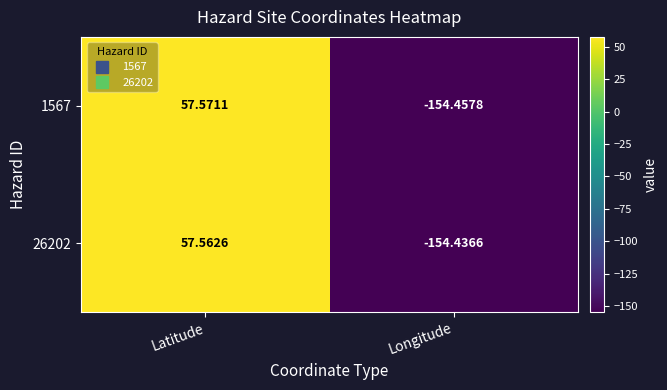

Rank the categories by 26202 value from highest to lowest.

Latitude, Longitude